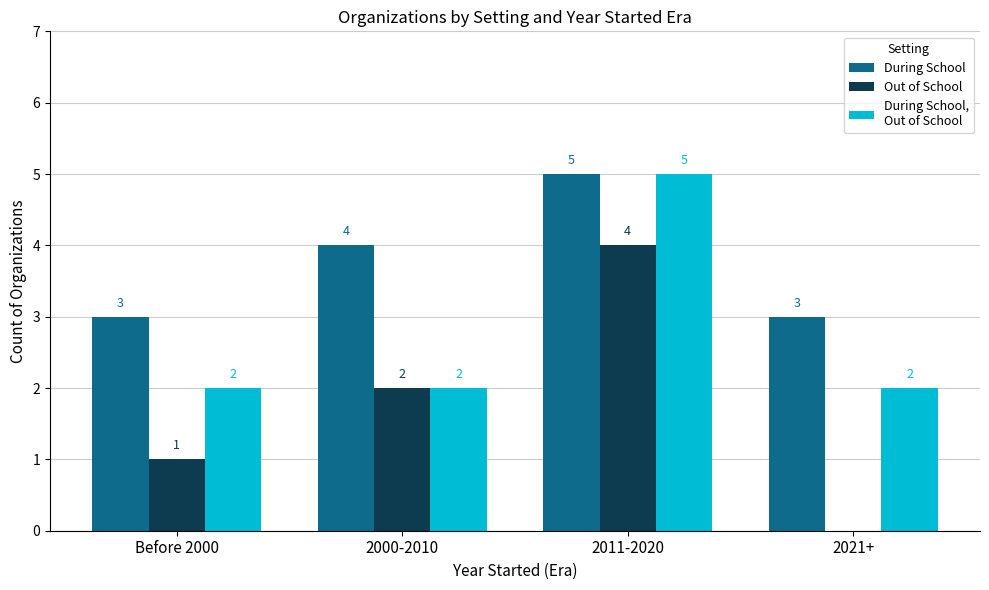

Which label corresponds to the largest value in the chart?

2011-2020